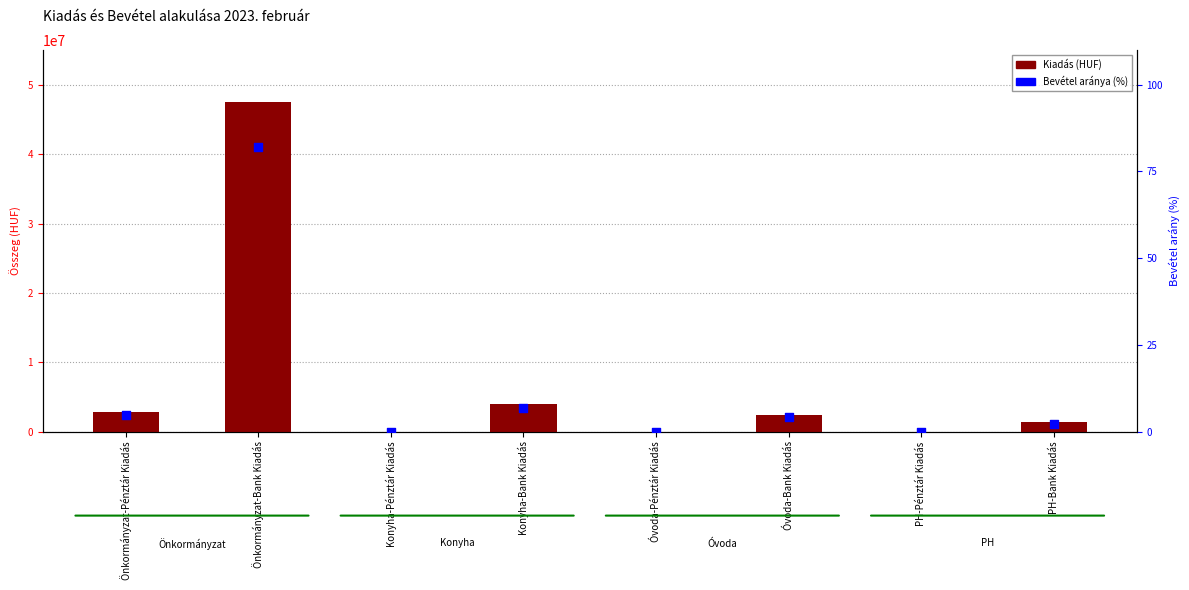

What are all the series names shown in the legend?

Kiadás (HUF), Bevétel aránya (%)